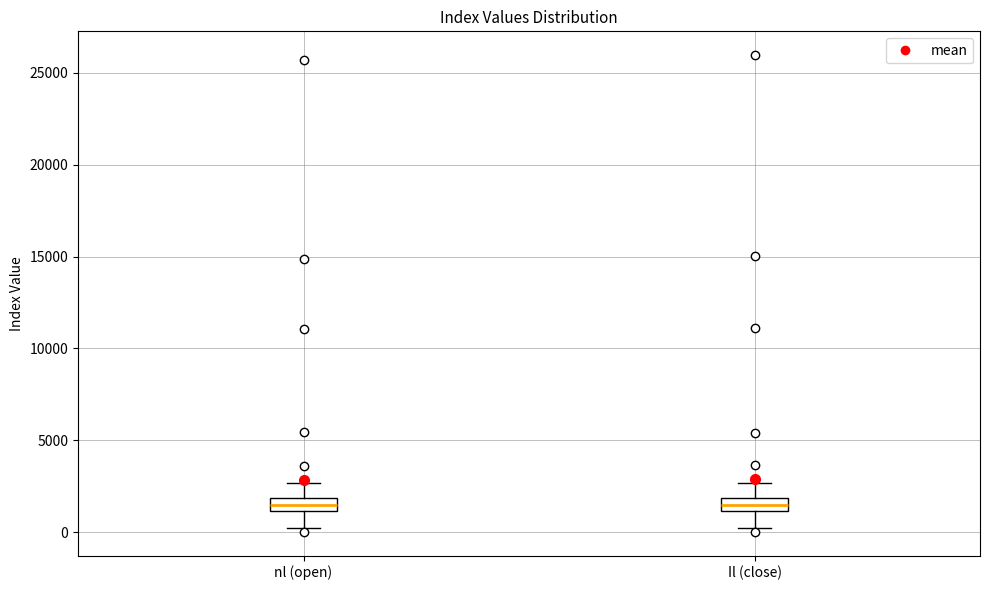

Where is the upper edge of the box for nl (open) on the y-axis? The values are not printed on the chart, so give them approximately, as read against the axis.

2000